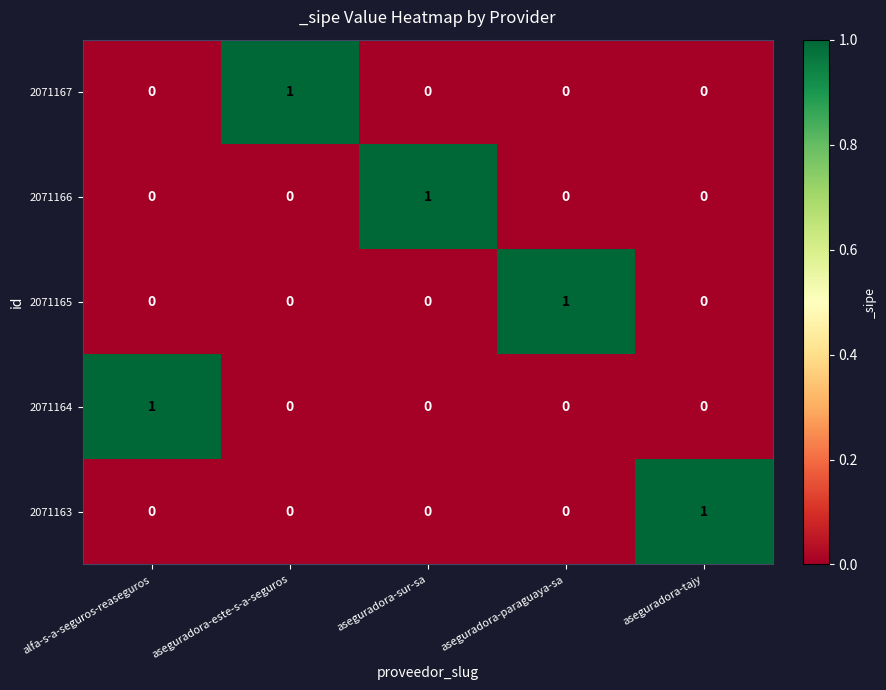

Count the number of categories in the chart.

5